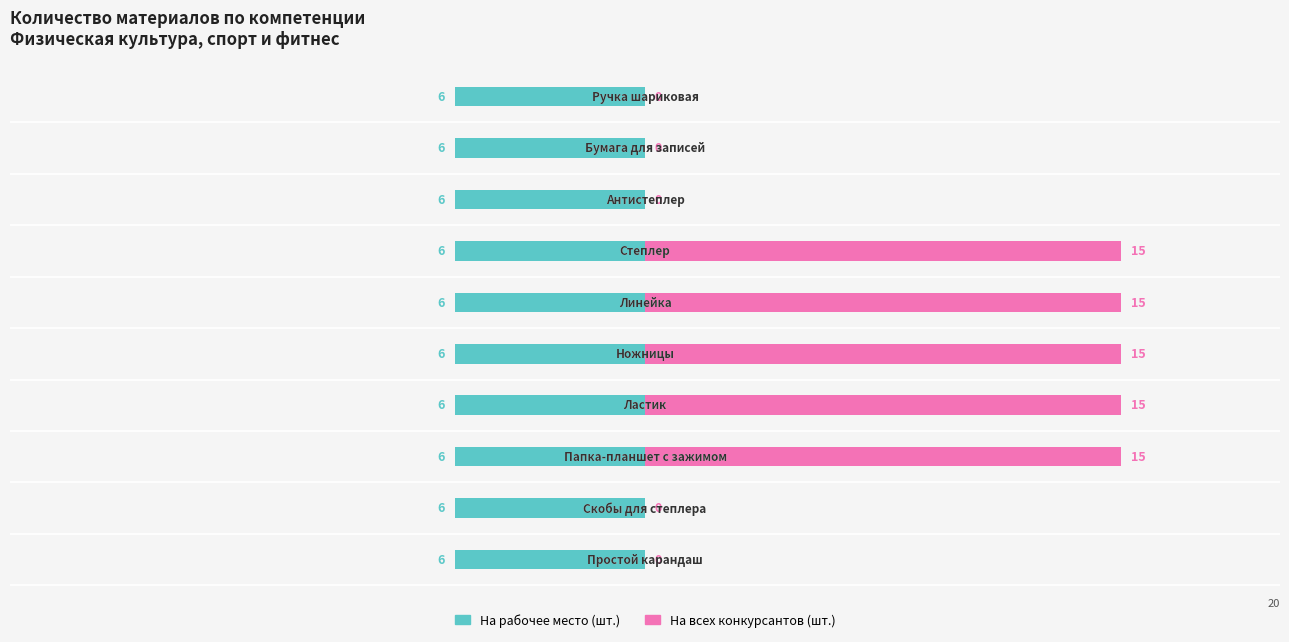

What are all the series names shown in the legend?

На рабочее место (шт.), На всех конкурсантов (шт.)